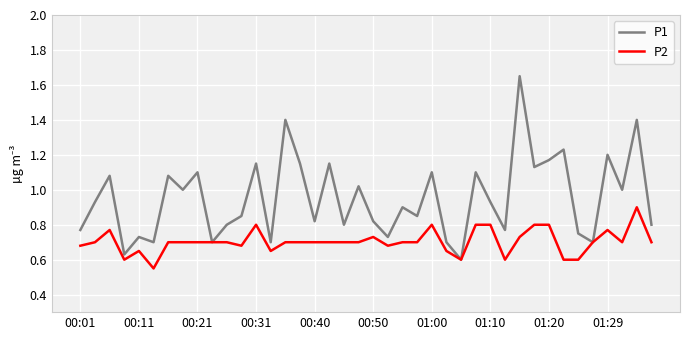

Count the P2 values in the range 0 to 1.

40